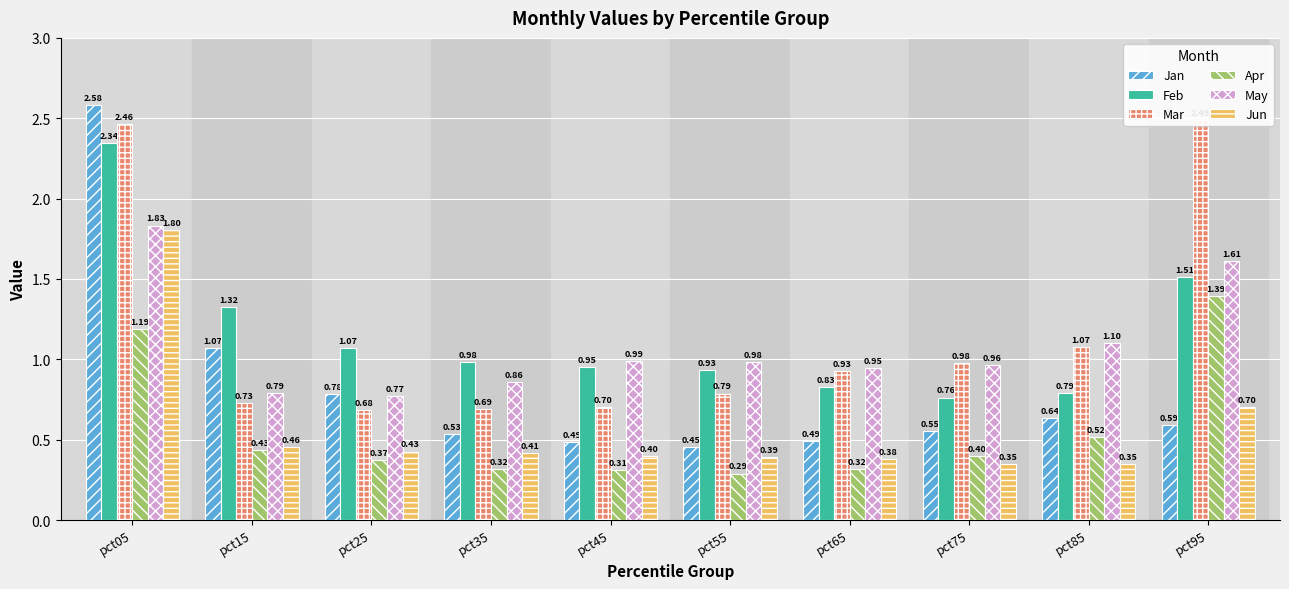

Which series has the widest spread of values?

Jan